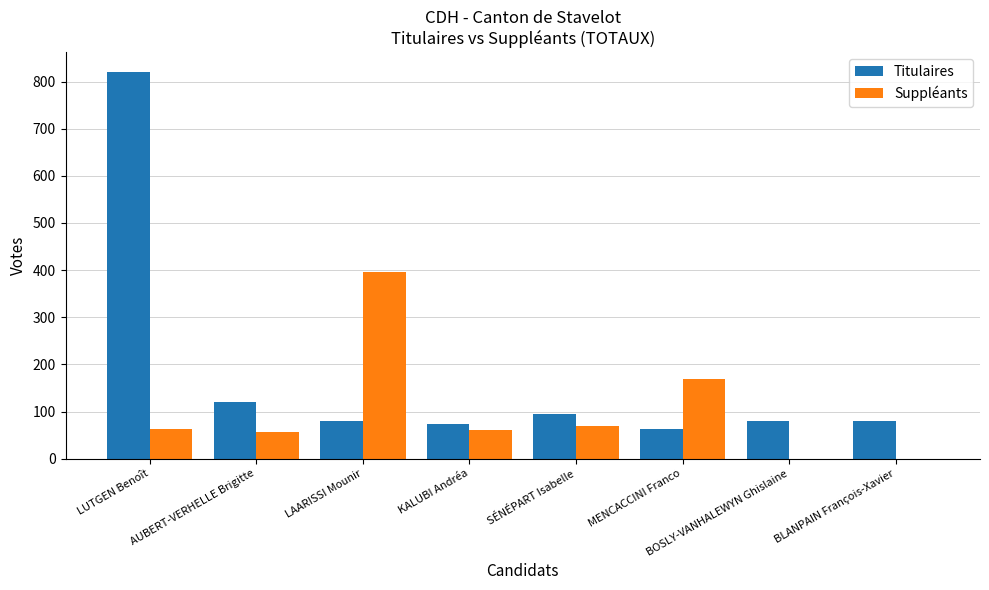

What is the total value across all series at AUBERT-VERHELLE Brigitte?

177